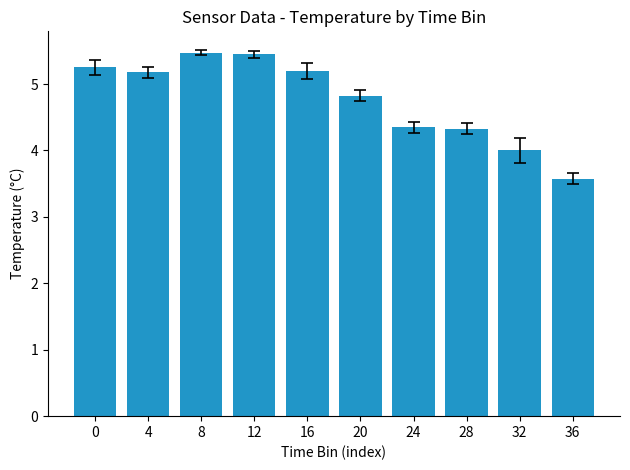

Which has a higher value, 24 or 12?

12